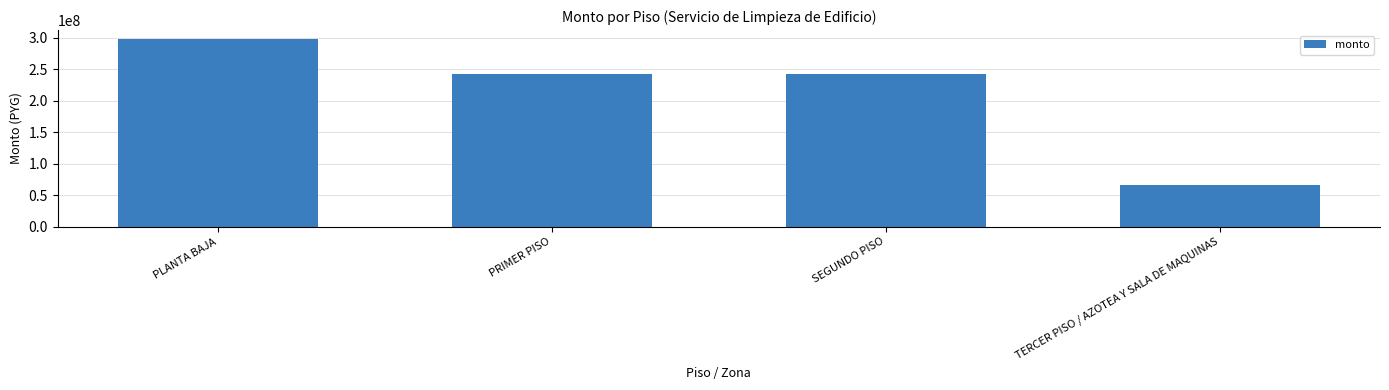

The chart shows a value of 242000000 at SEGUNDO PISO. True or false?

True